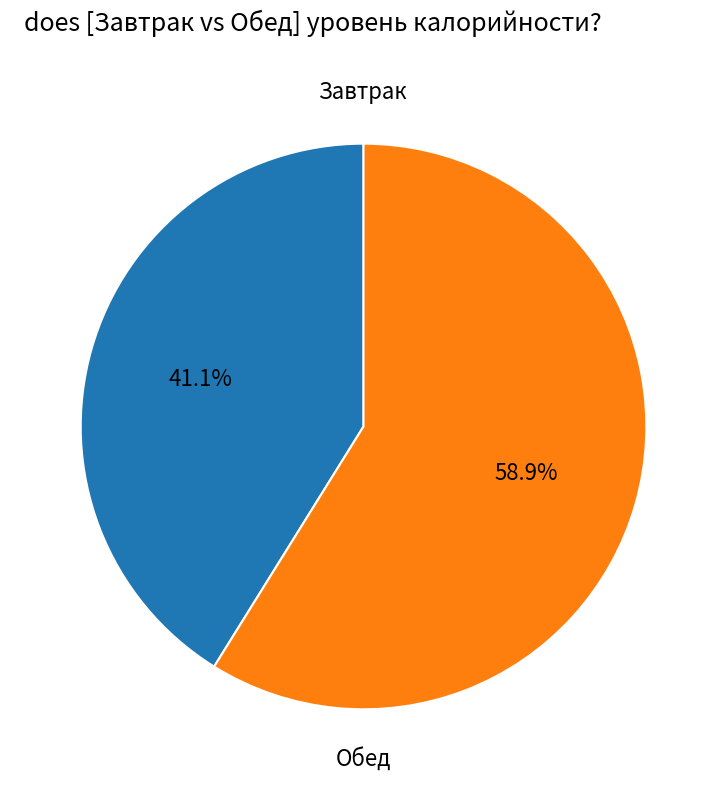

Is there any slice that represents more than half of the pie?

Yes